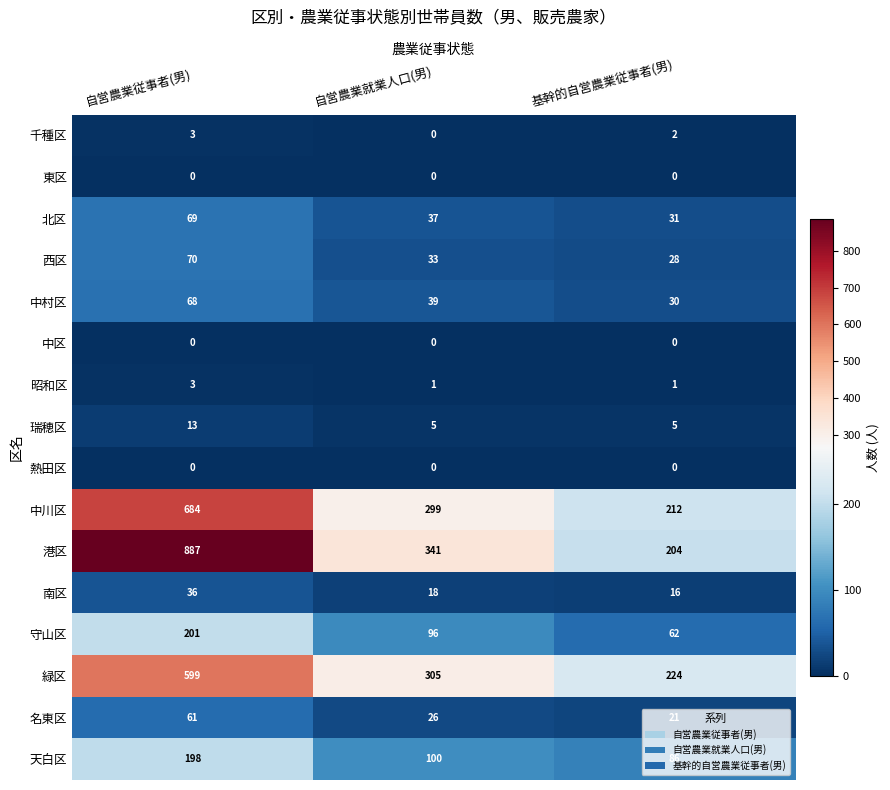

What is the highest value of the 北区 series?

69